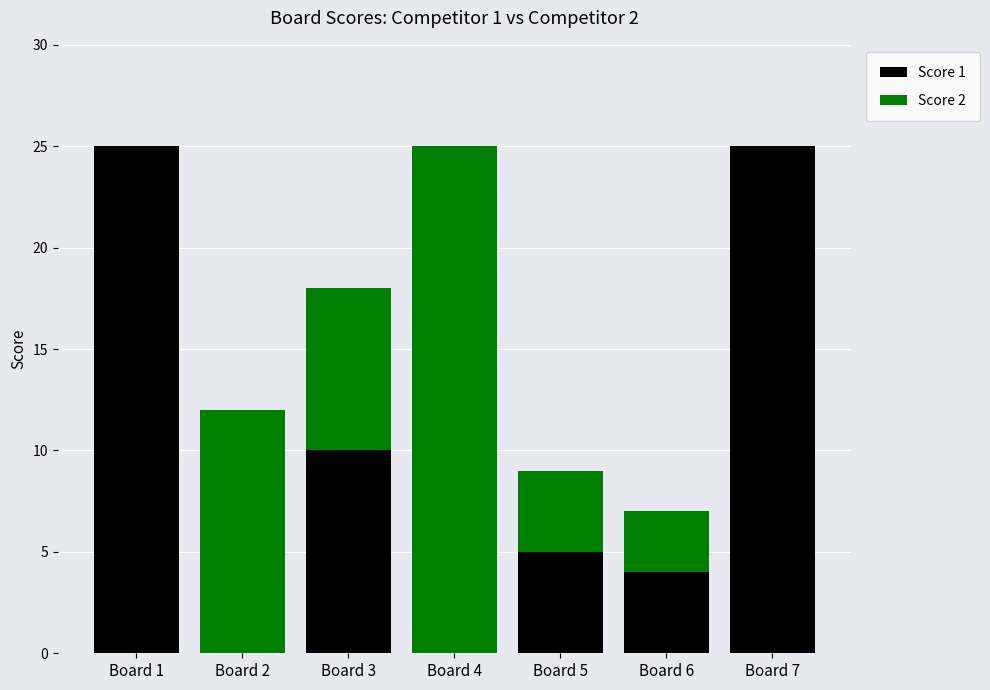

What is the total value across all series at Board 7?

25